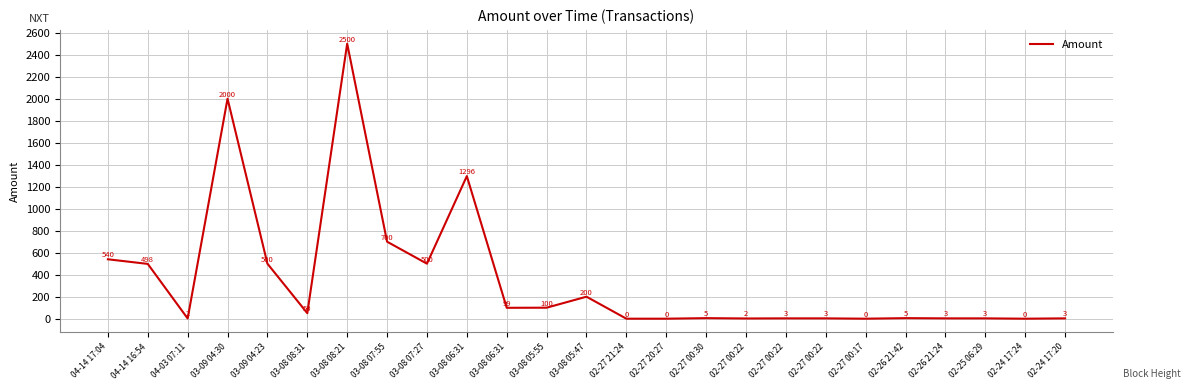

The value at 04-14 16:54 is 233. True or false?

False